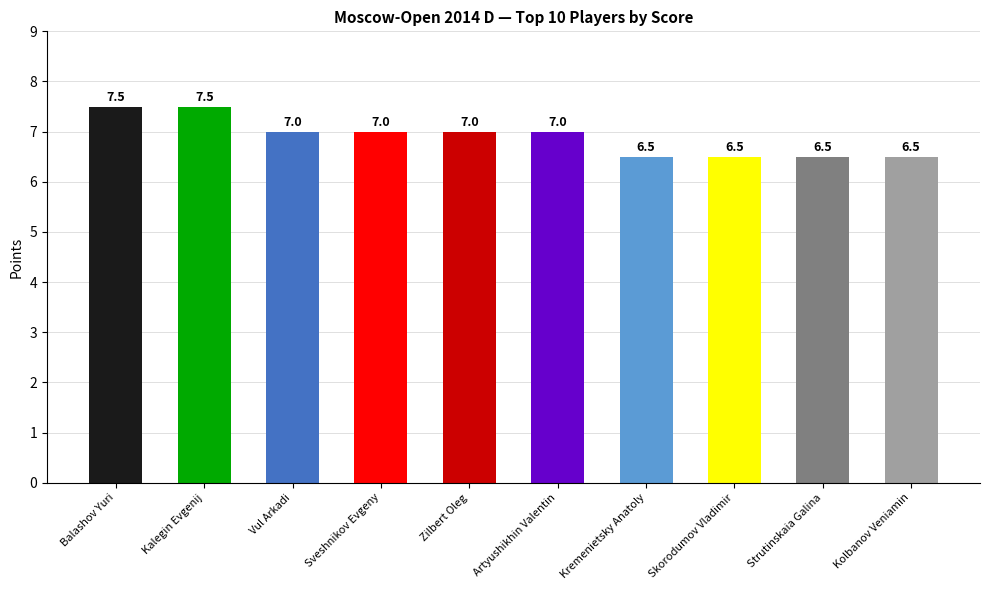

What is the minimum value shown in the chart?

6.5